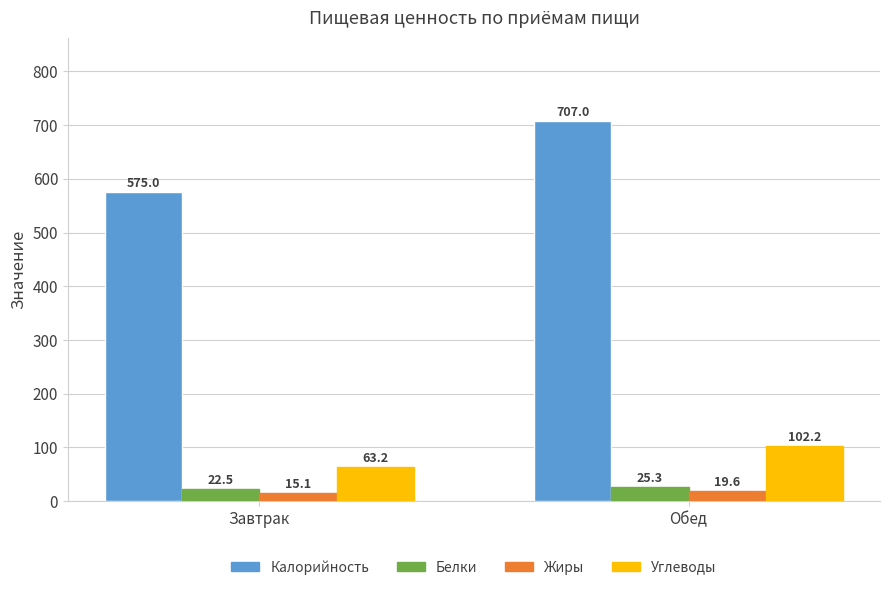

At which label does Белки first exceed 25?

Обед